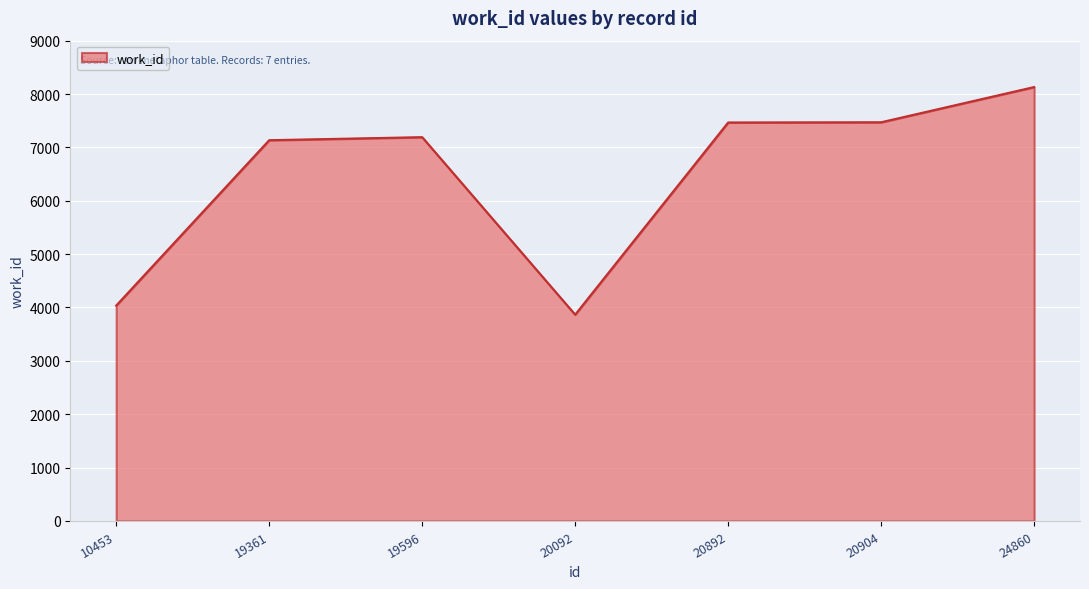

Does the chart display data point markers on the line(s)?

No